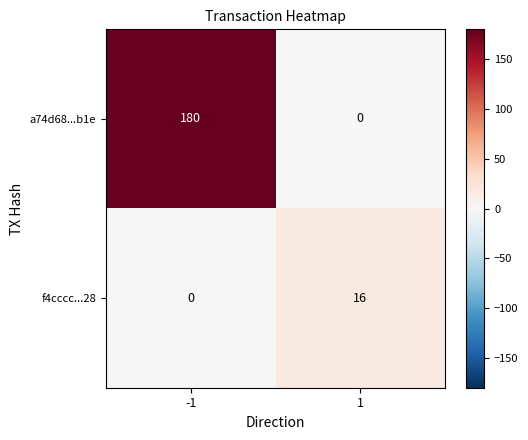

True or false: a74d68...b1e has a value of 180 at -1.

True